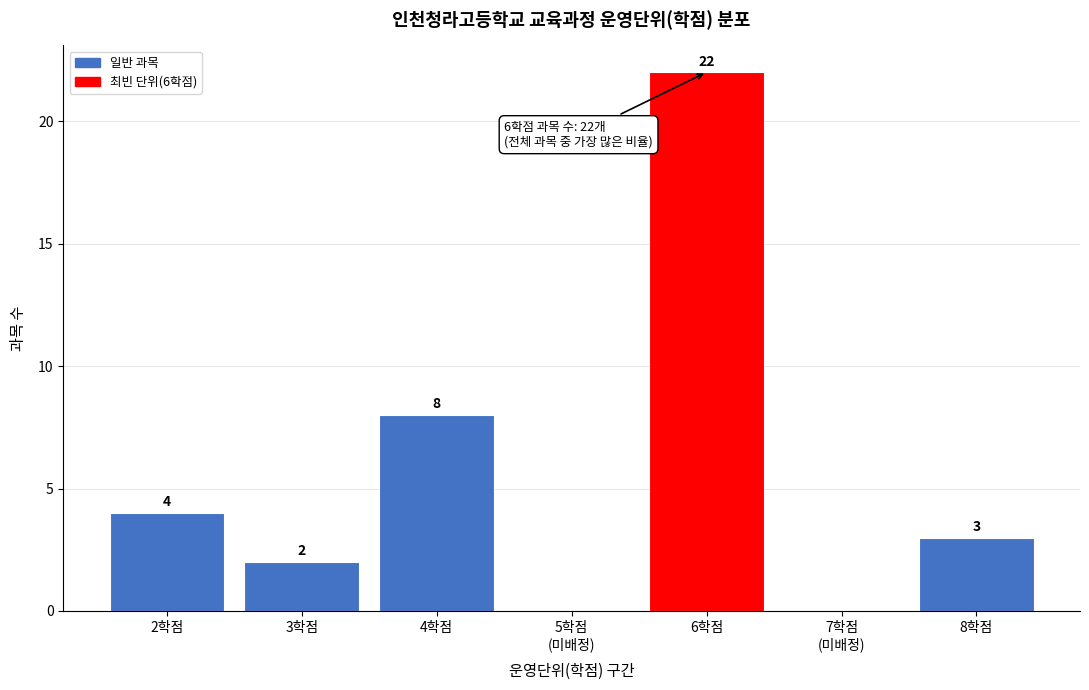

Where is the data nearest to the value 11?

4학점